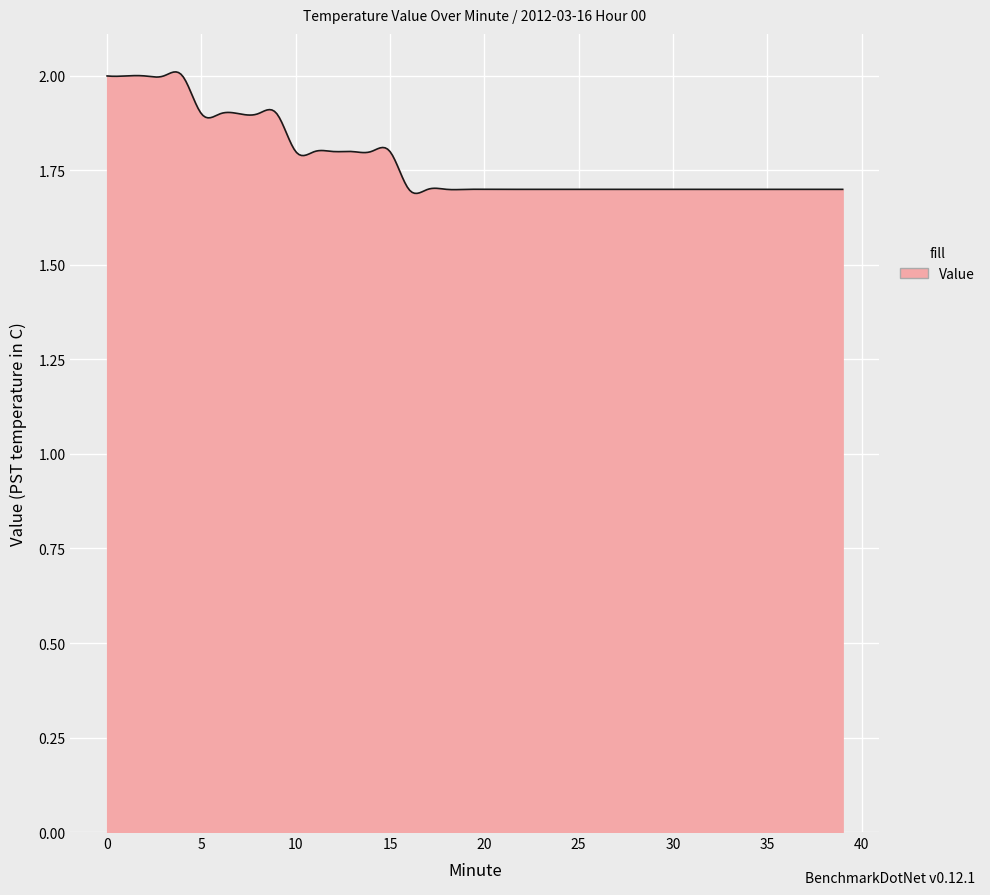

What is the difference between the maximum and minimum values?

0.3